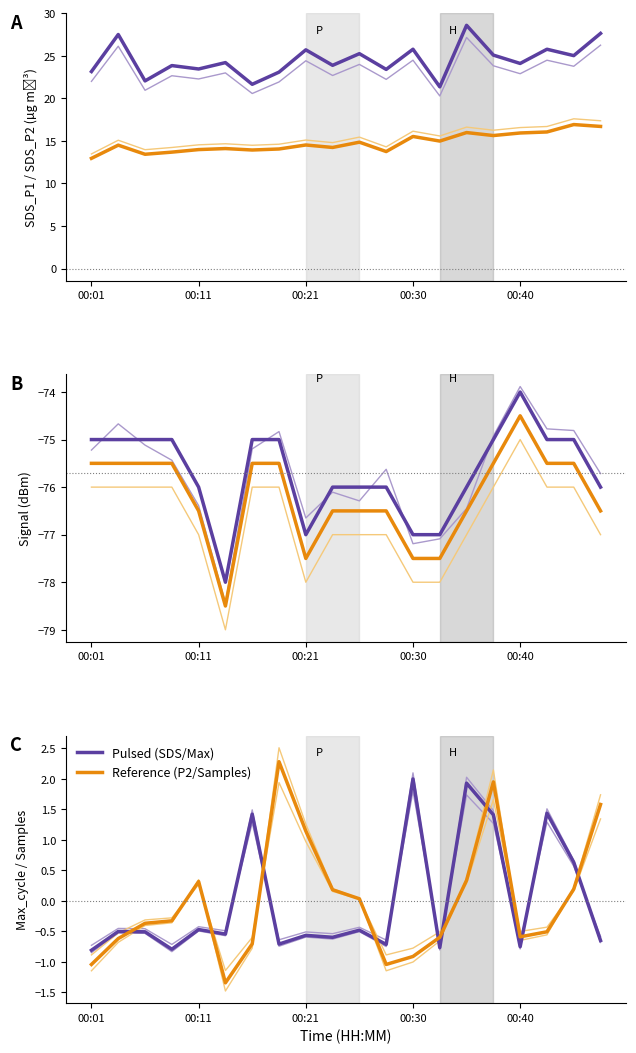

True or false: Signal and Samples intersect in this chart.

False